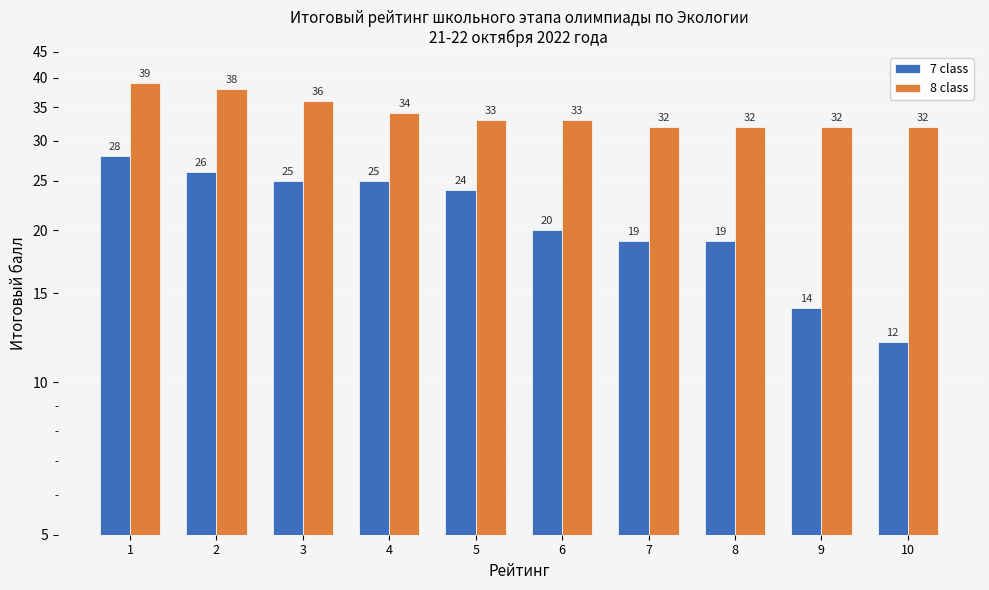

Reading right to left, list all the values displayed in this chart.

7 class: 12	14	19	19	20	24	25	25	26	28
8 class: 32	32	32	32	33	33	34	36	38	39